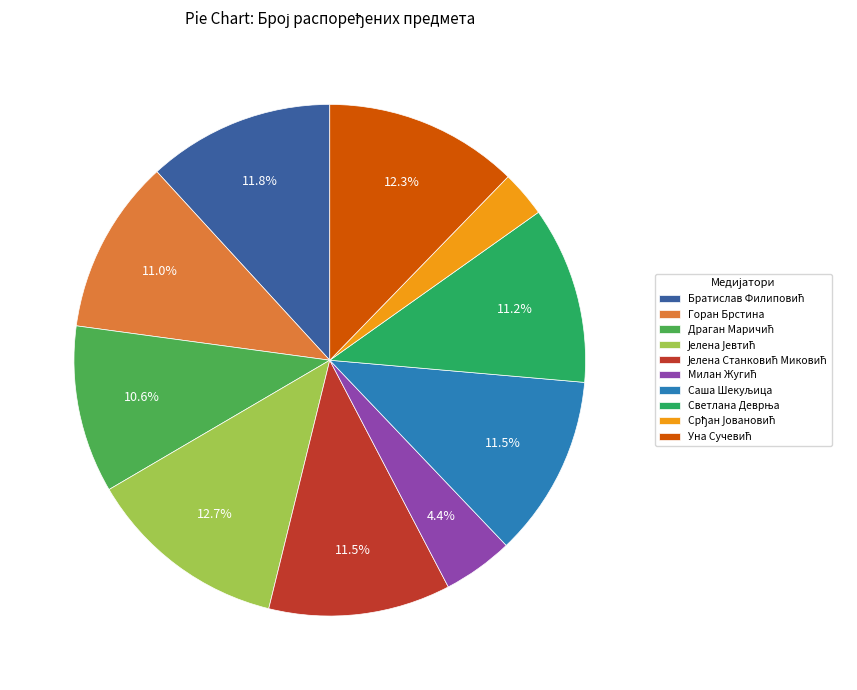

Is there any slice that represents more than half of the pie?

No